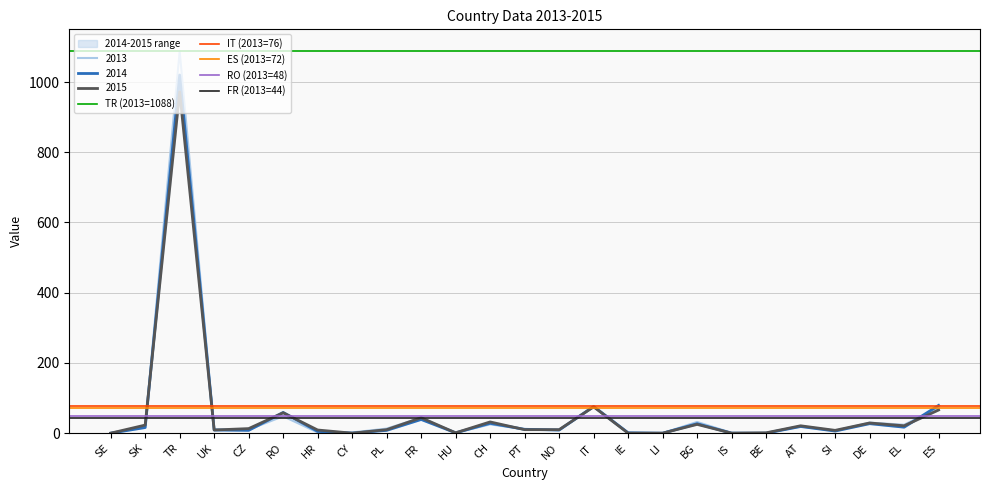

The 2013 series shows -571 at LI. True or false?

False